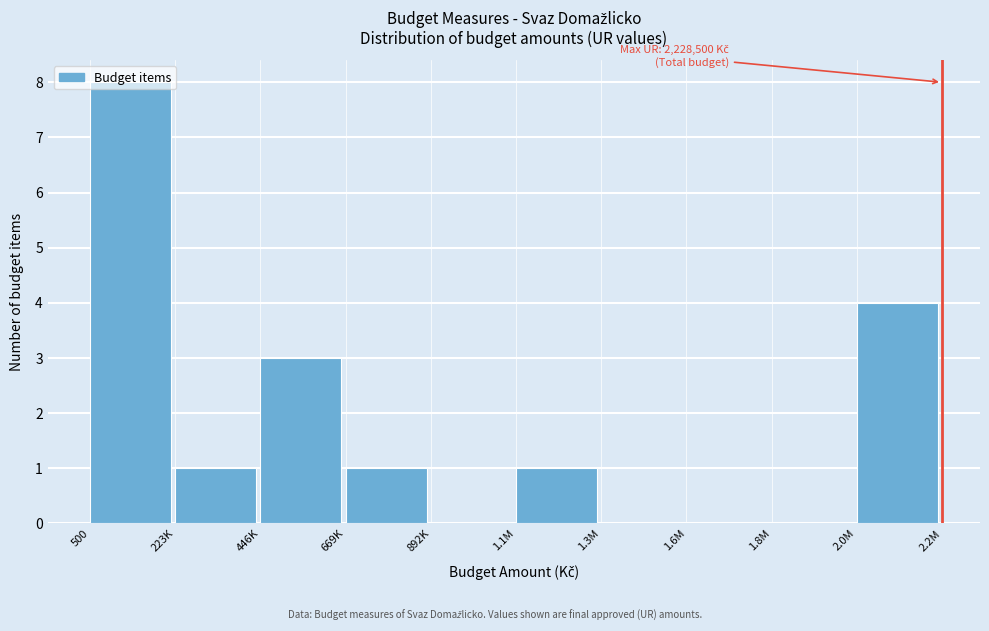

The value at 1.1M is 2. True or false?

False